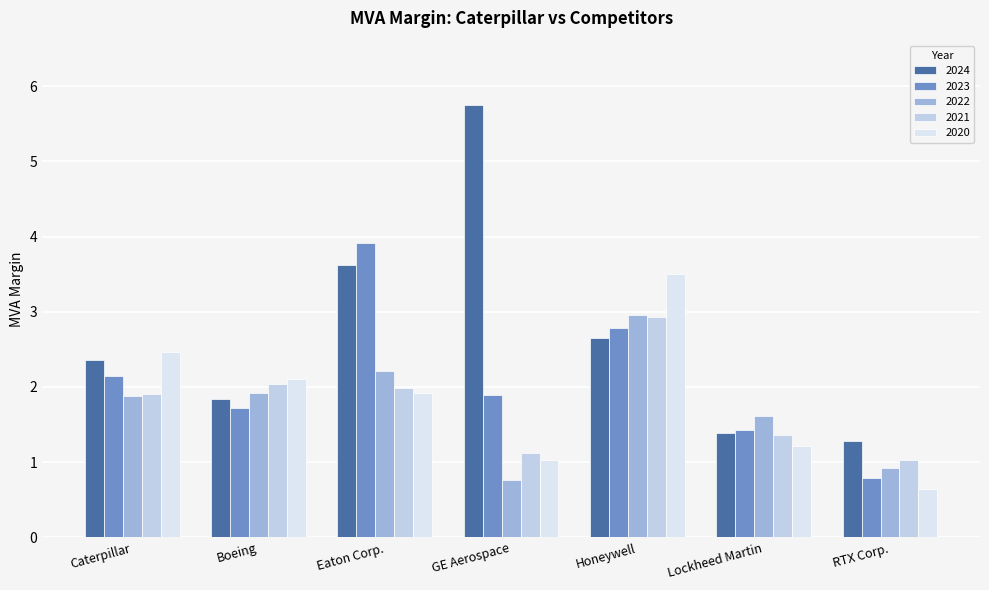

How many values in the 2020 series exceed 1?

6